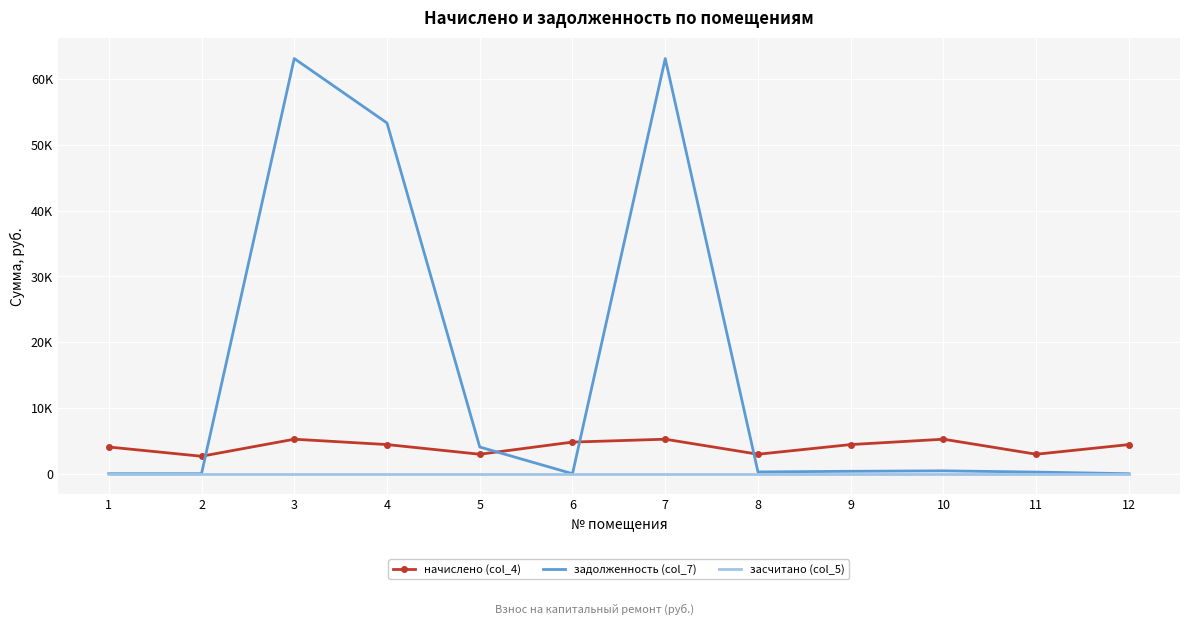

True or false: засчитано (col_5) and начислено (col_4) intersect in this chart.

False